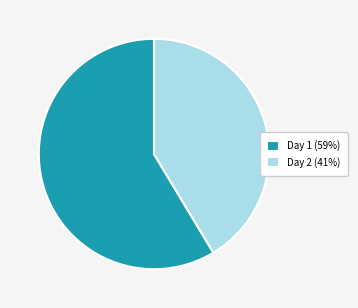

Is the sum of Day 1 (59%) and Day 2 (41%) greater than half?

Yes